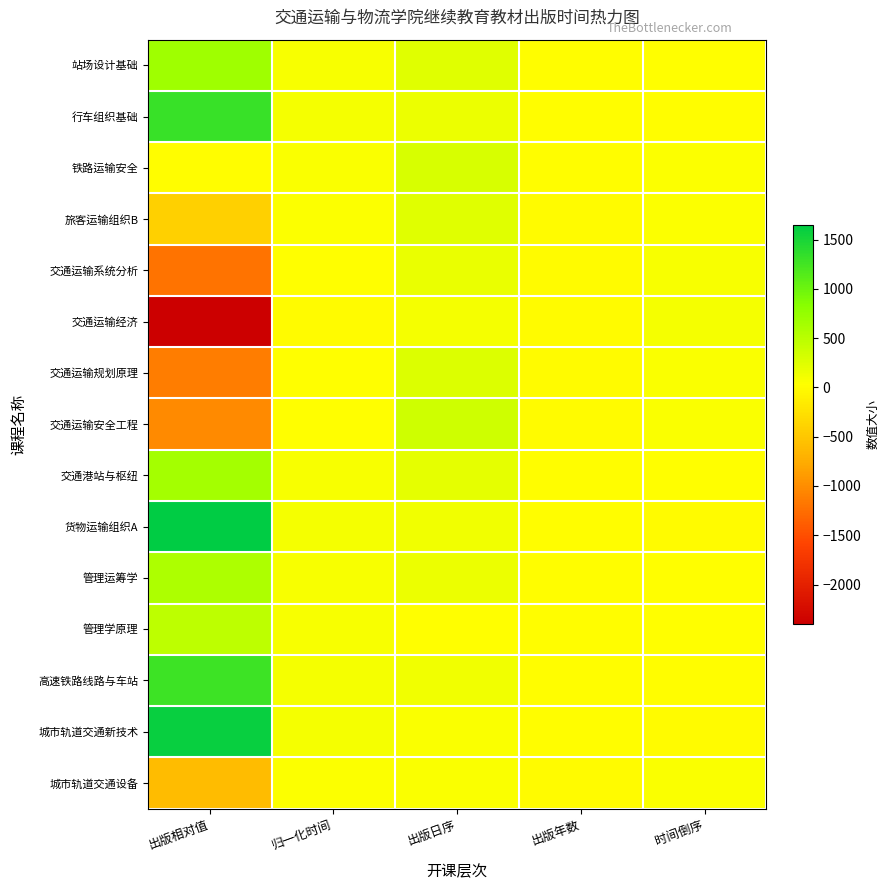

Between 出版日序 and 出版相对值, which is larger?

出版相对值